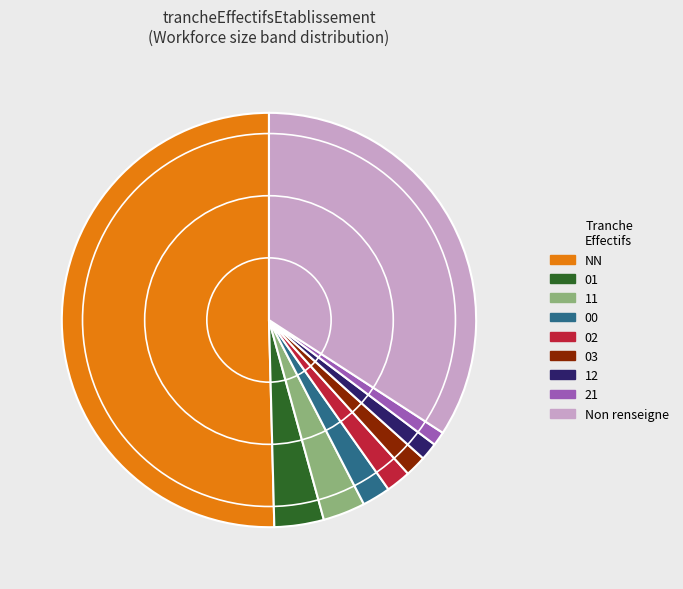

Do 12 and 01 together represent more than half of the pie?

No